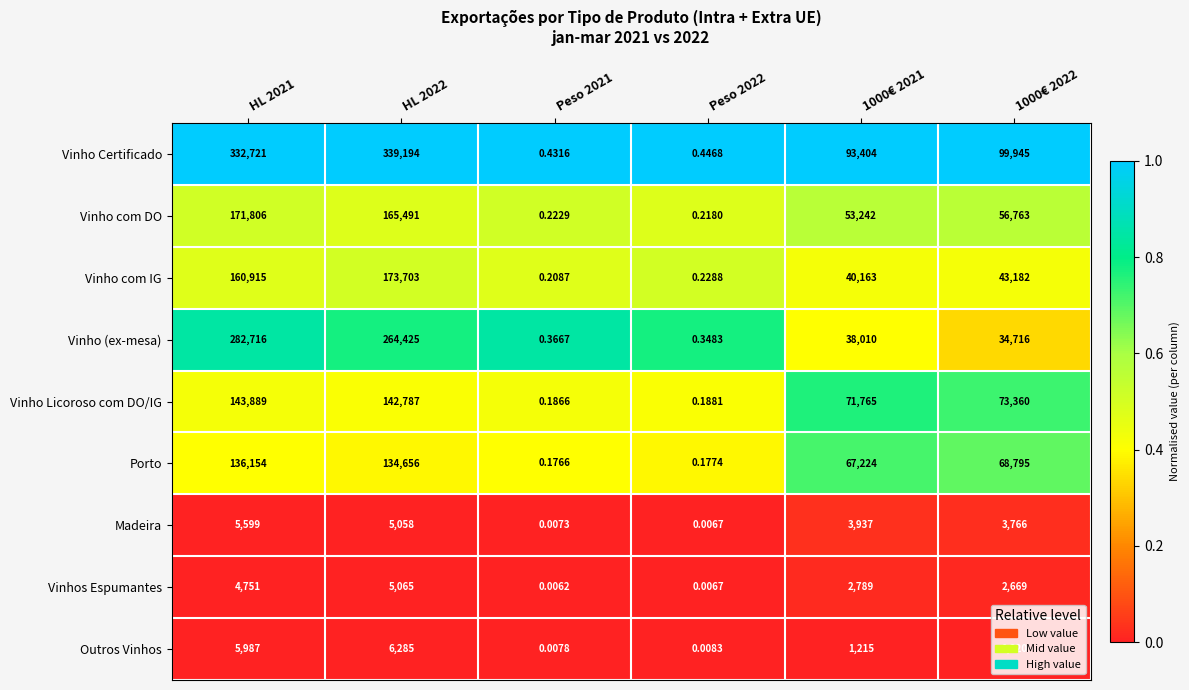

Rank the series by their maximum value, from lowest to highest.

Vinhos Espumantes, Madeira, Outros Vinhos, Porto, Vinho Licoroso com DO/IG, Vinho com DO, Vinho com IG, Vinho (ex-mesa), Vinho Certificado